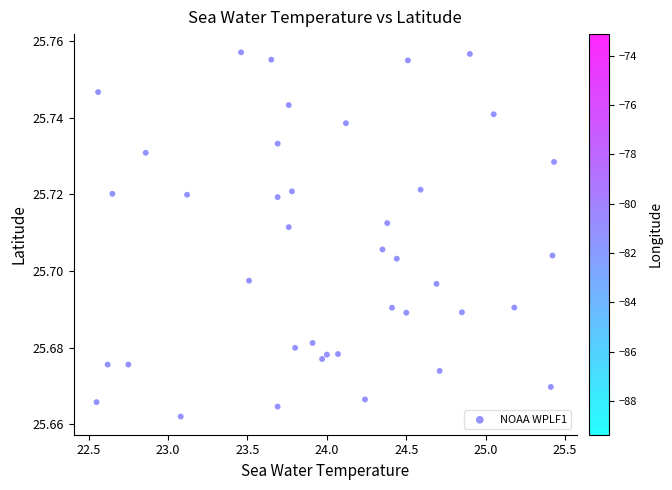

What is the range of X values (max minus min)?

2.9